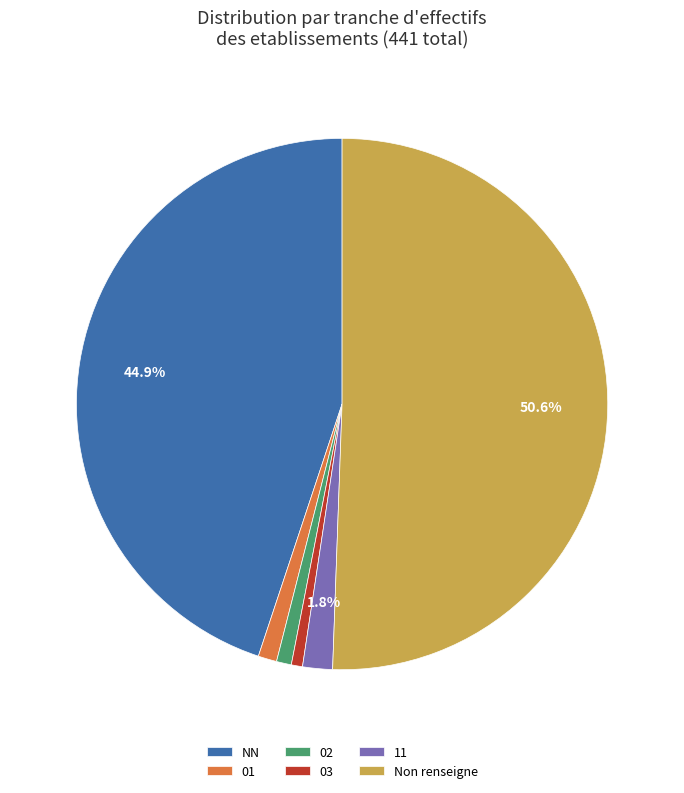

How many segments does this pie chart have?

6